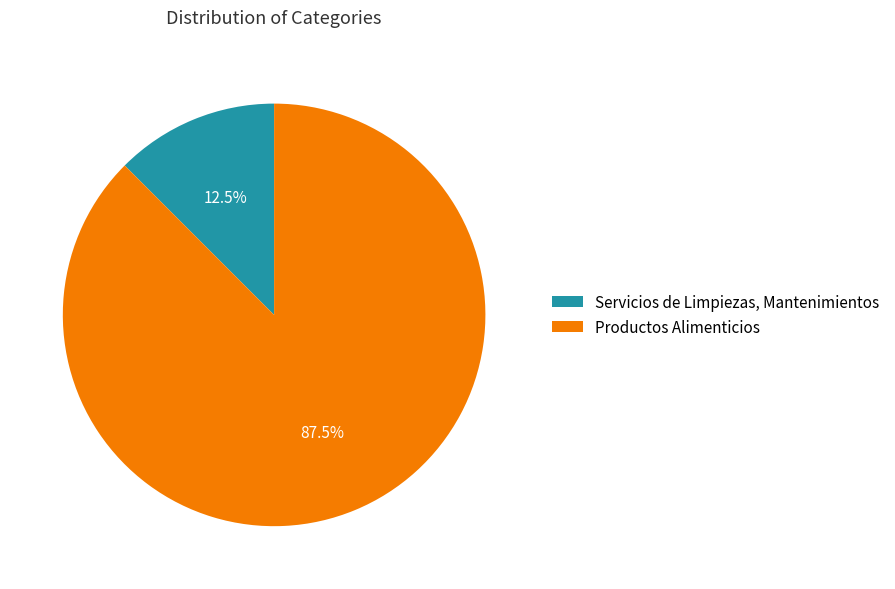

Does Servicios de Limpiezas, Mantenimientos account for over 50% of the chart?

No